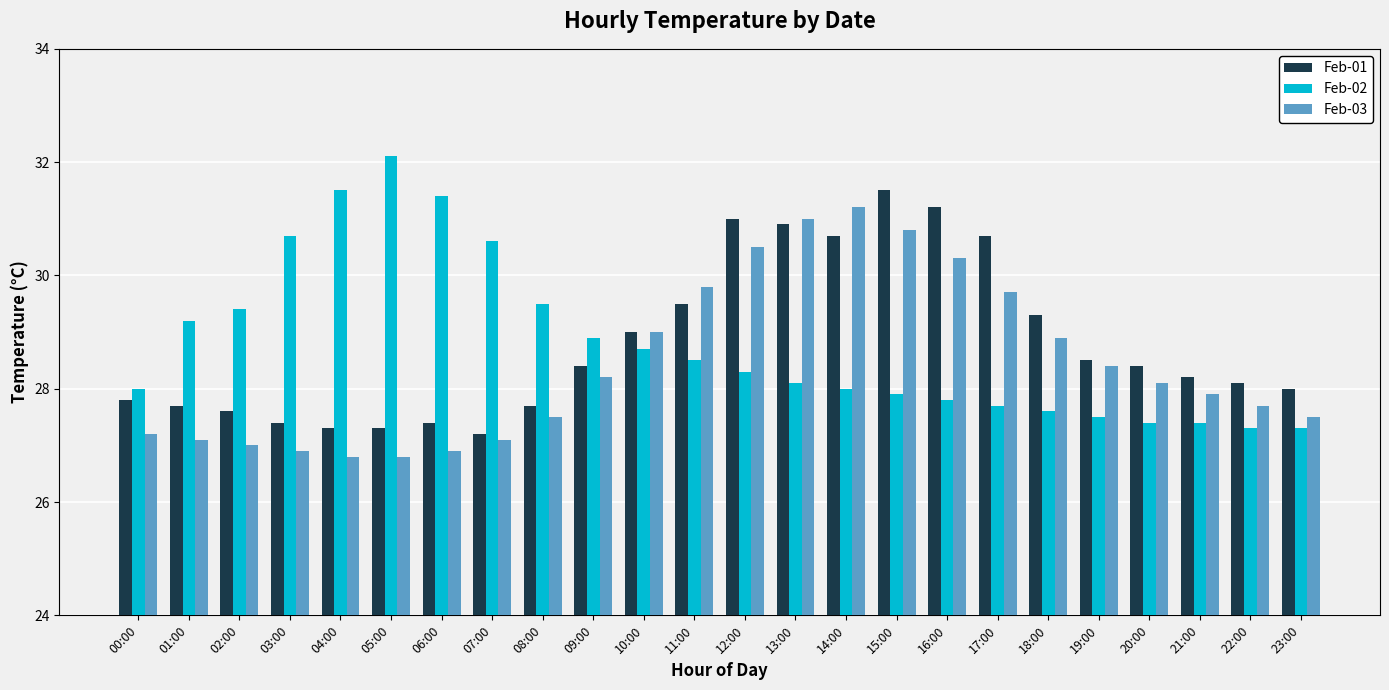

List the series in order of their peak value, lowest first.

Feb-03, Feb-01, Feb-02